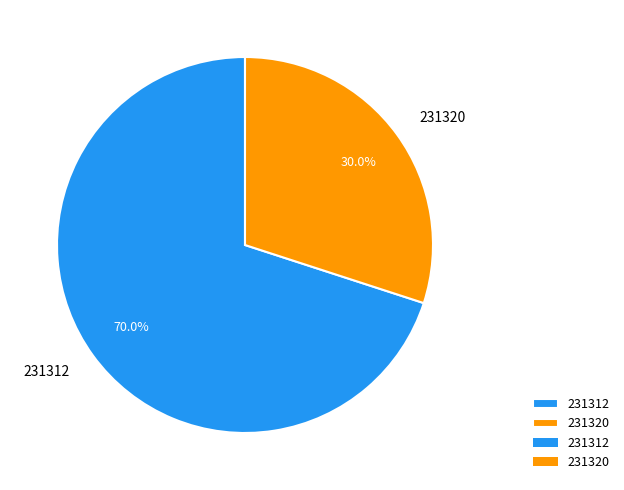

To the nearest percent, what is the difference between the 231320 and 231312 slice percentages?

40%